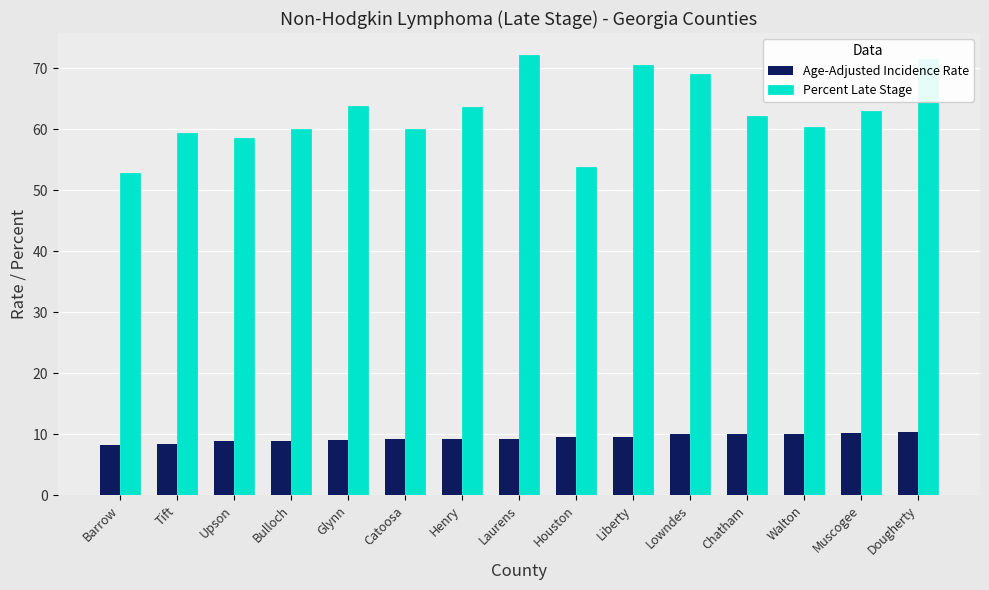

Does the chart contain stacked bars?

No